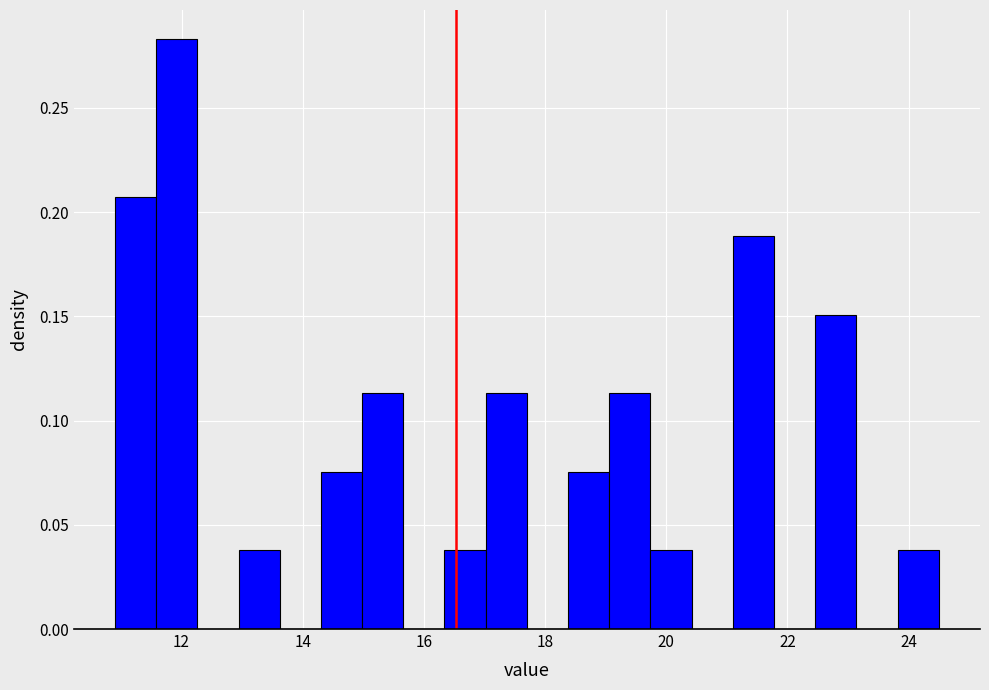

Around what value on the x-axis is the tallest bar? Give the approximate position of its centre, as read against the axis.

12.0